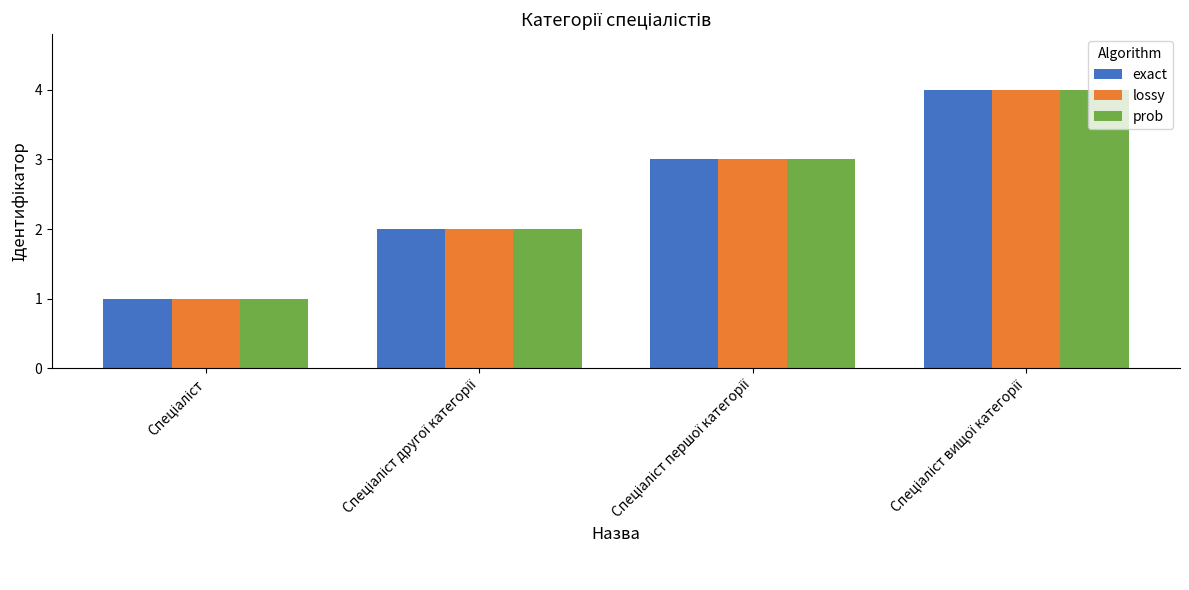

What is the sum of all exact values?

10